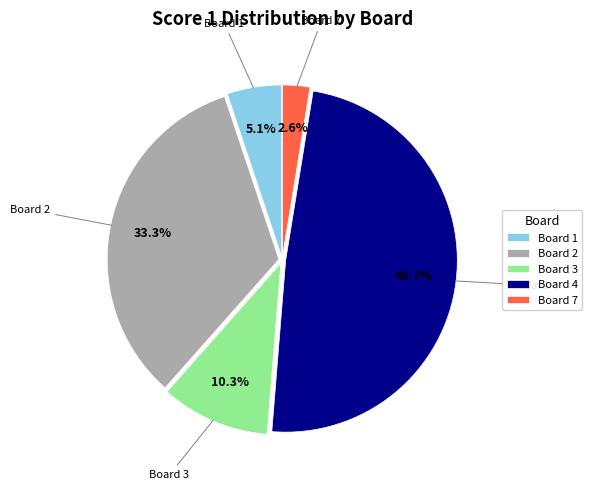

Which has a higher value, Board 4 or Board 3?

Board 4